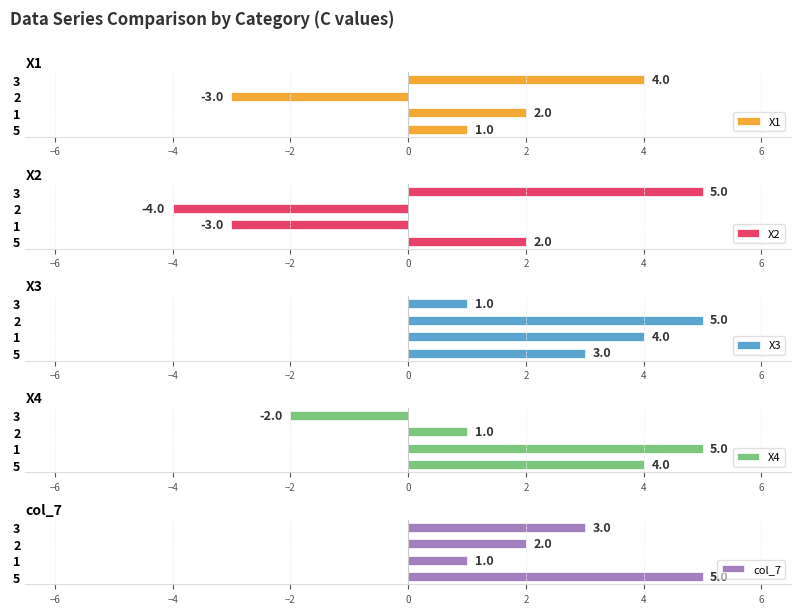

Count the number of data series in this chart.

5